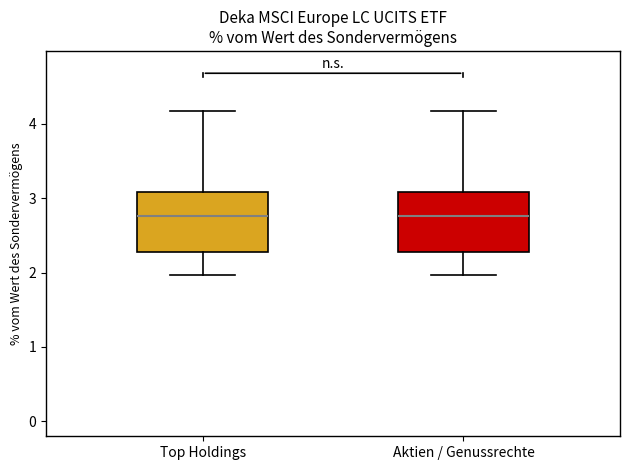

Reading left to right, transcribe this box plot: for each box, give where its median line is, the range the box spans, and where its two whiskers end, as read against the y-axis. The values are not printed on the chart, so give them approximately, as read against the axis.

Top Holdings: median 2.8, box 2.3 to 3.1, whiskers 2.0 to 4.2
Aktien / Genussrechte: median 2.8, box 2.3 to 3.1, whiskers 2.0 to 4.2